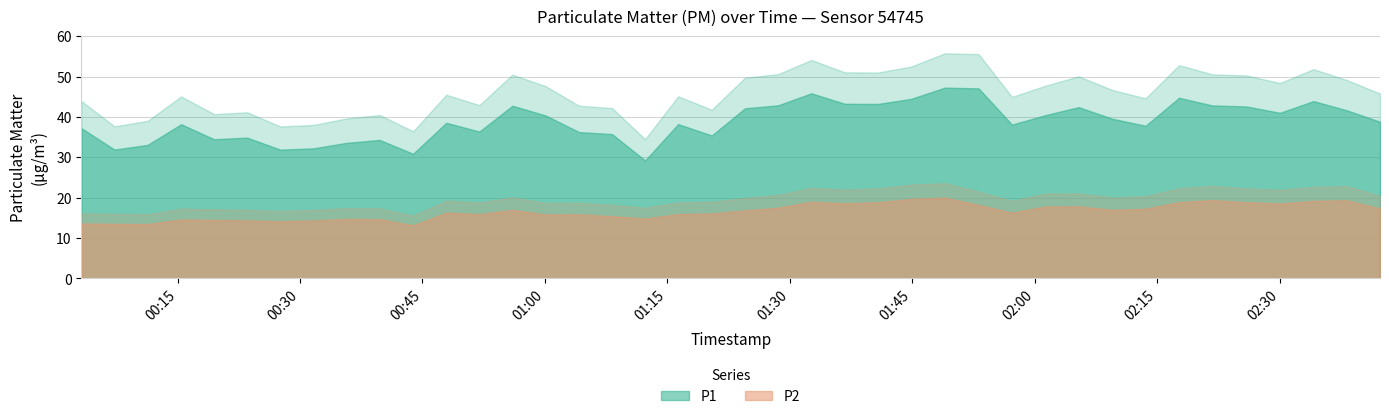

True or false: P1 and P2 cross at least once.

False